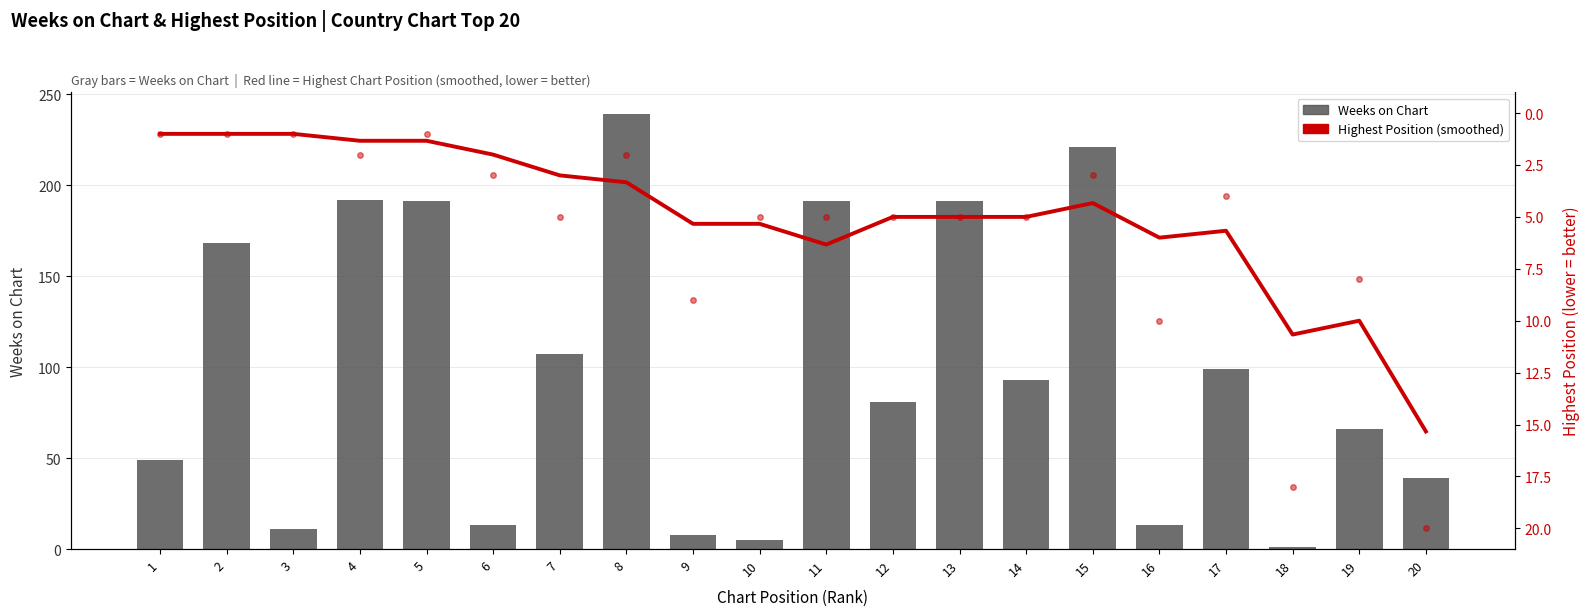

What is the sum of the Weeks on Chart values at 18 and 3?

12.0